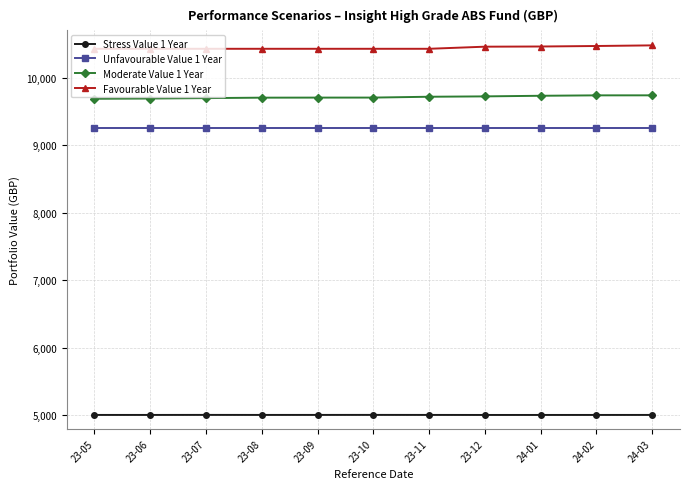

At 23-10, list the series in order from smallest to largest.

Stress Value 1 Year, Unfavourable Value 1 Year, Moderate Value 1 Year, Favourable Value 1 Year